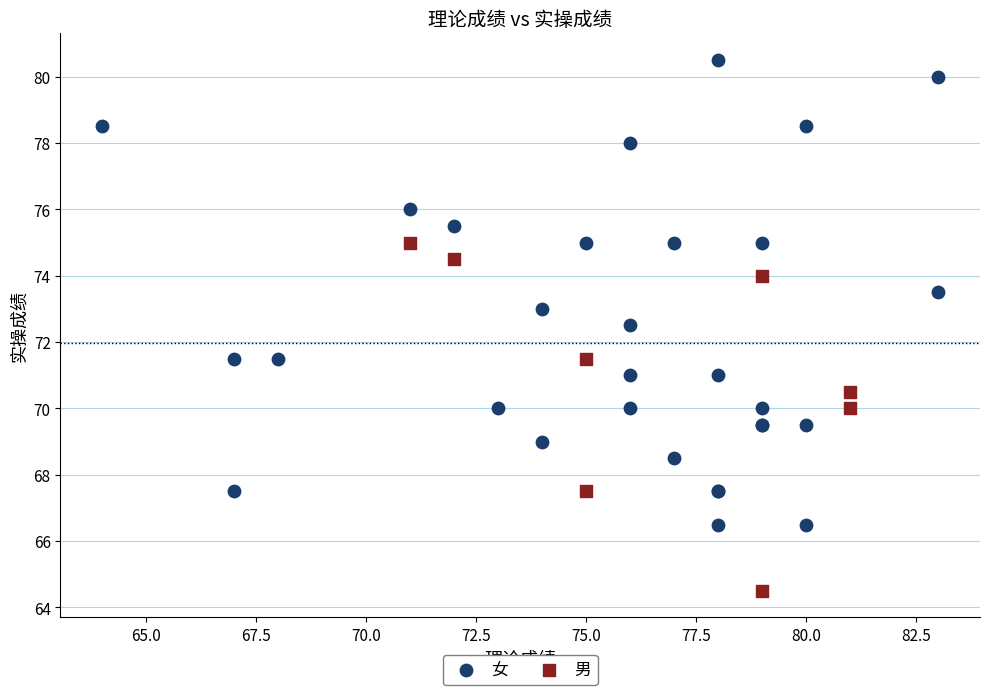

What are all the series names shown in the legend?

女, 男